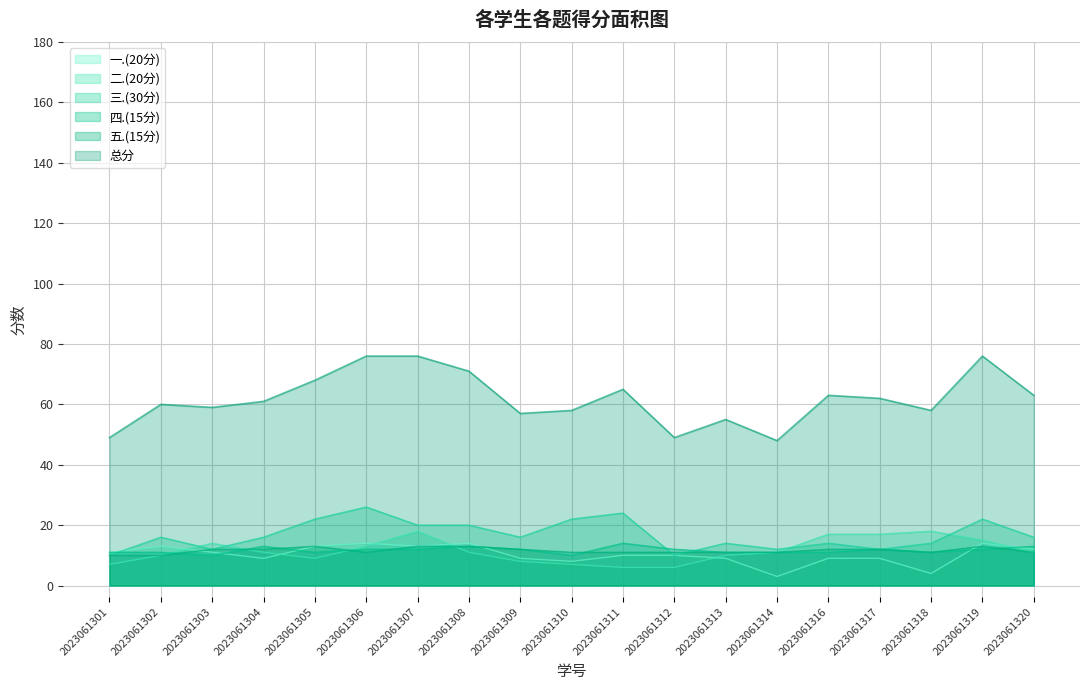

What is the difference between the maximum and minimum values in the 三.(30分) series?

16